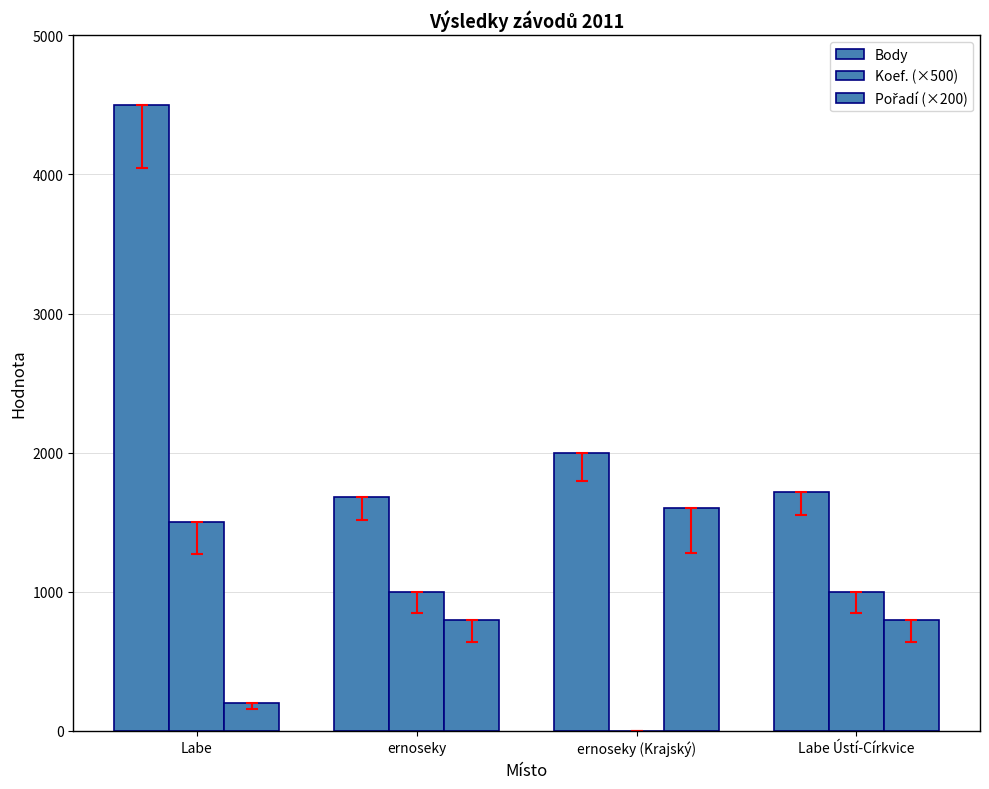

At which label does Pořadí (×200) reach its peak?

ernoseky (Krajský)